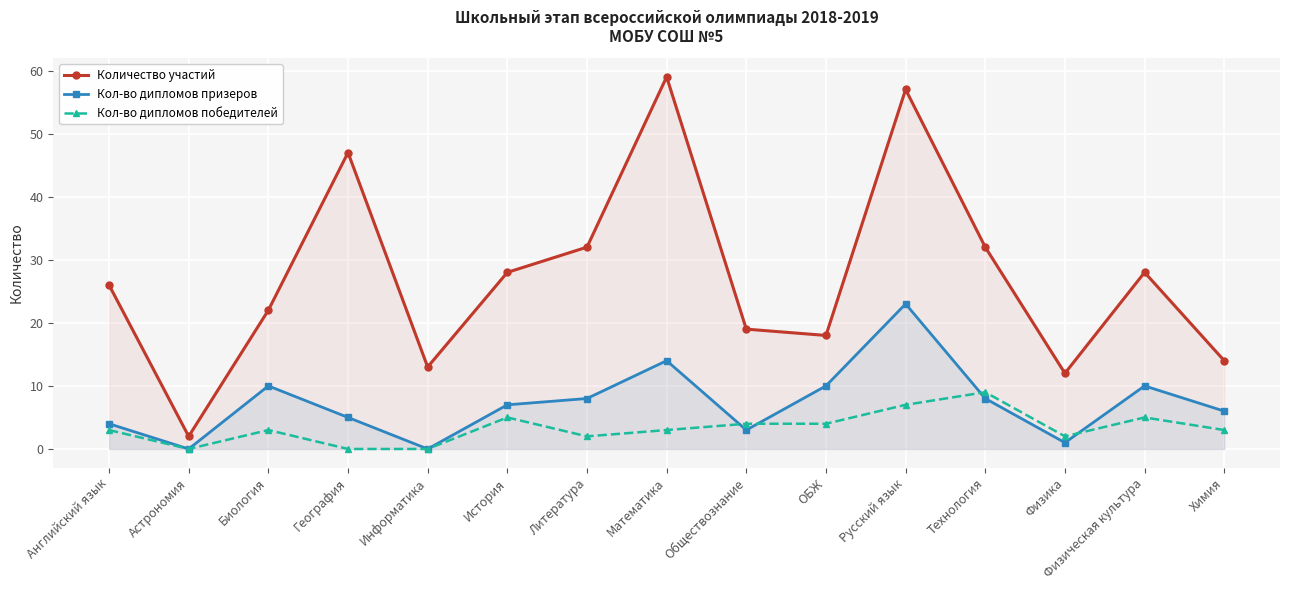

True or false: Кол-во дипломов победителей has more than 2 interior local peaks.

True